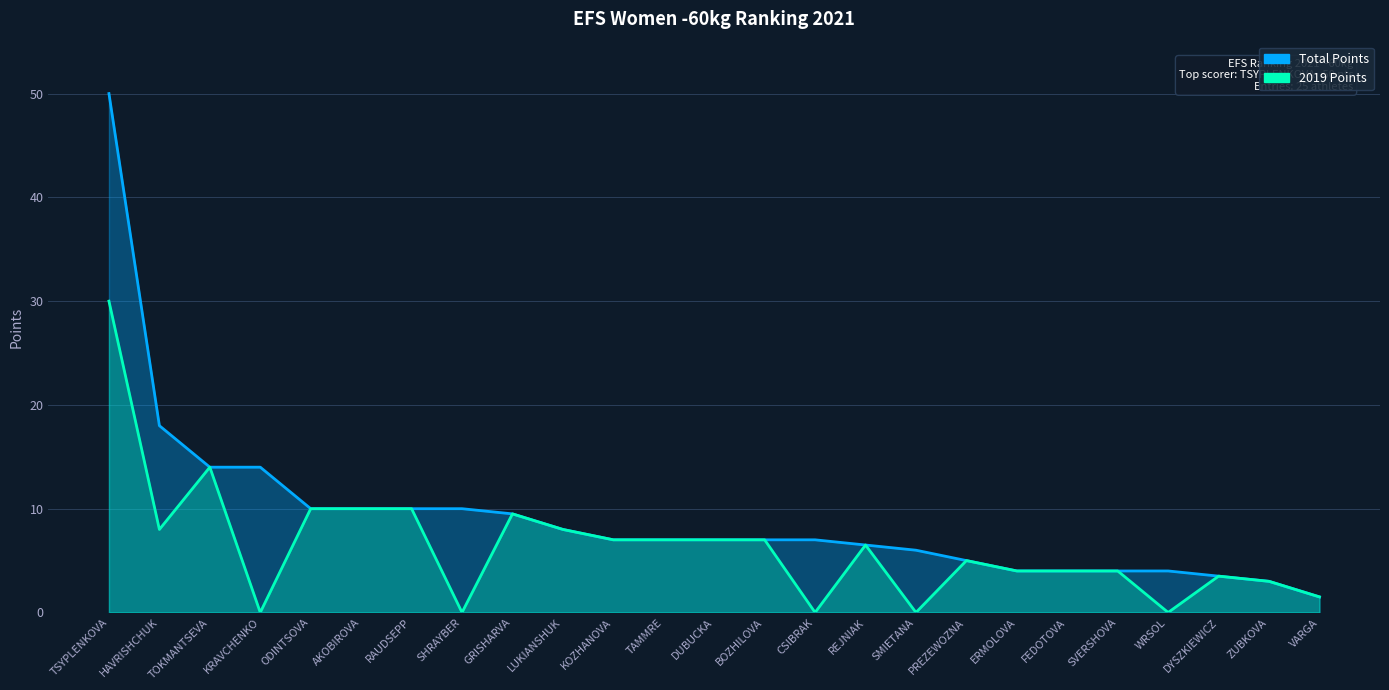

What is the difference between the maximum and minimum values in the Total Points series?

48.5